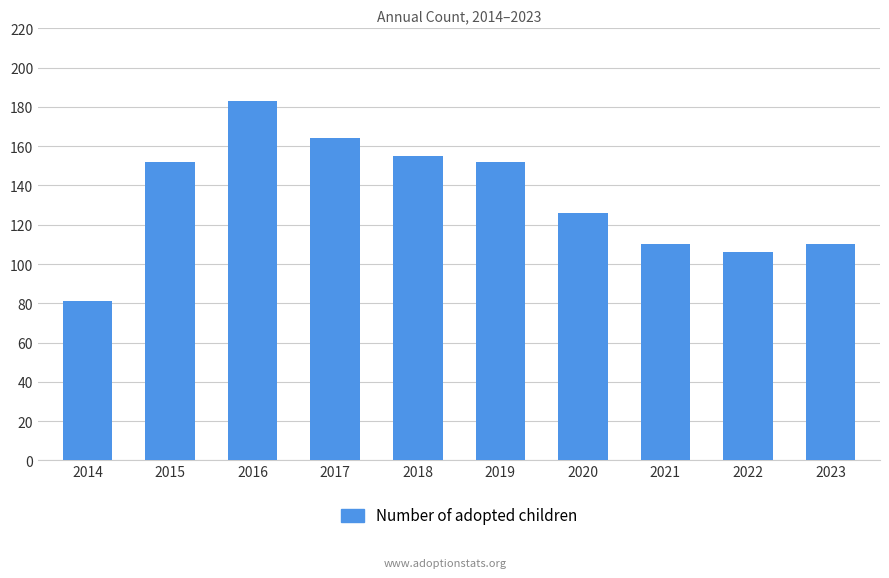

The value at 2021 is 186. True or false?

False